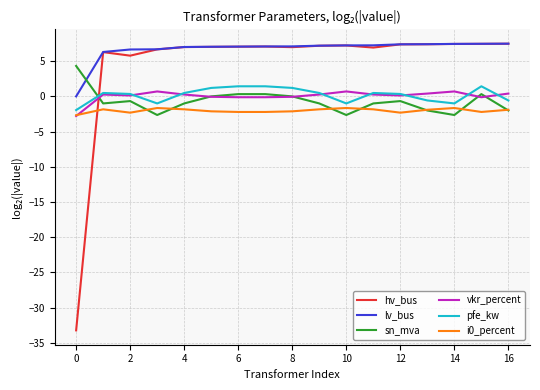

Which series has the widest spread of values?

hv_bus